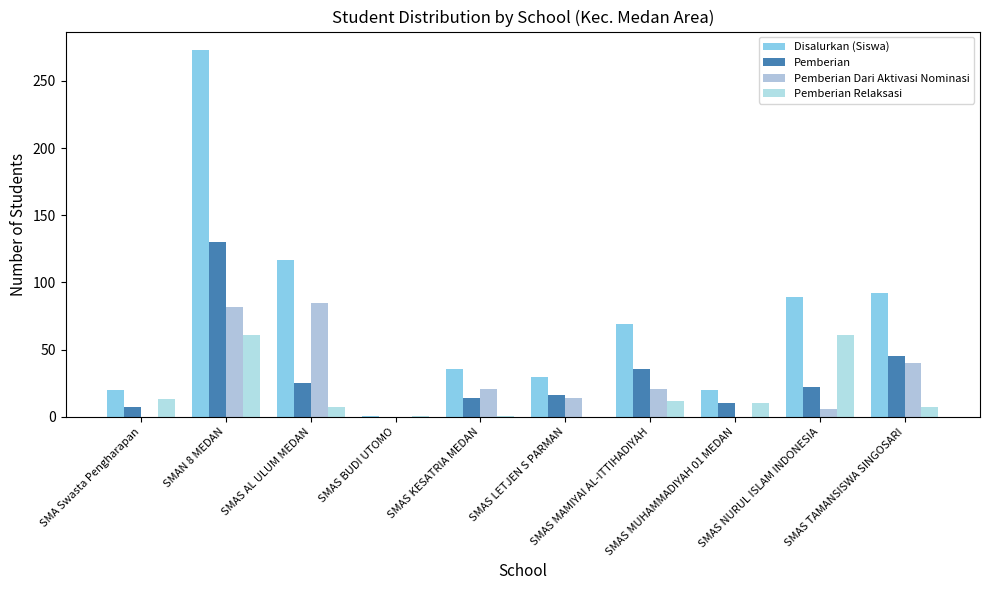

How many groups of bars are there?

10